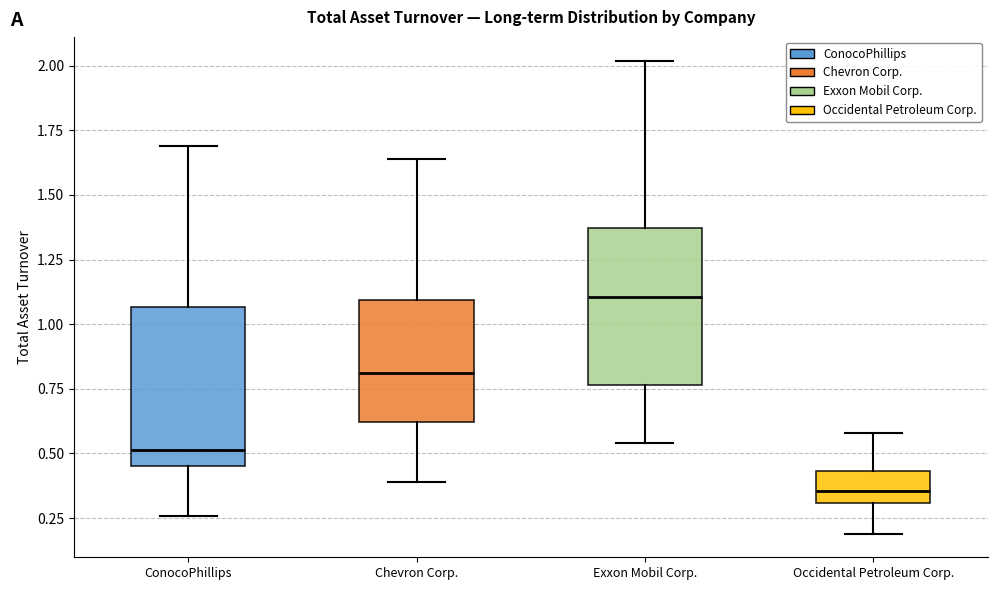

Reading left to right, transcribe this box plot: for each box, give where its median line is, the range the box spans, and where its two whiskers end, as read against the y-axis. The values are not printed on the chart, so give them approximately, as read against the axis.

ConocoPhillips: median 0.50, box 0.45 to 1.05, whiskers 0.25 to 1.70
Chevron Corp.: median 0.80, box 0.60 to 1.10, whiskers 0.40 to 1.65
Exxon Mobil Corp.: median 1.10, box 0.75 to 1.35, whiskers 0.55 to 2.00
Occidental Petroleum Corp.: median 0.35, box 0.30 to 0.45, whiskers 0.20 to 0.60